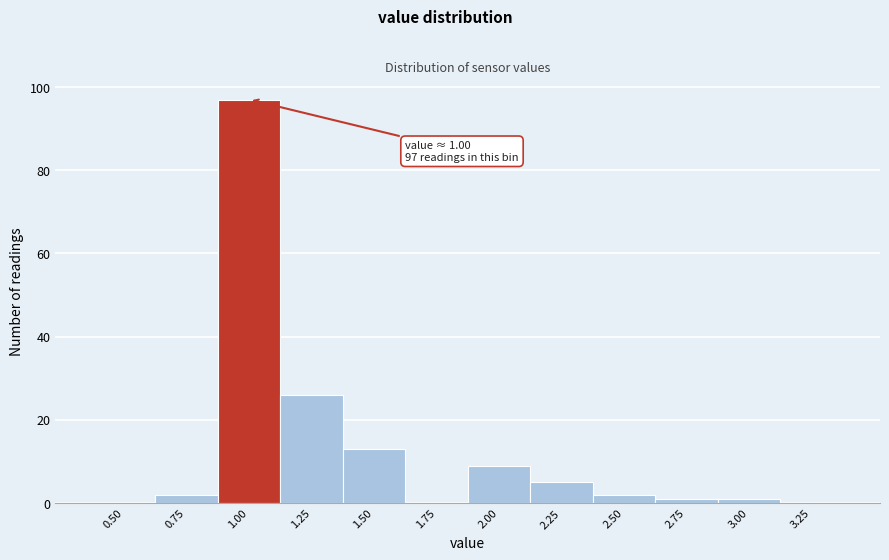

Reading right to left, extract all data points from this chart.

3.25=0	3.00=1	2.75=1	2.50=2	2.25=5	2.00=9	1.75=0	1.50=13	1.25=26	1.00=97	0.75=2	0.50=0